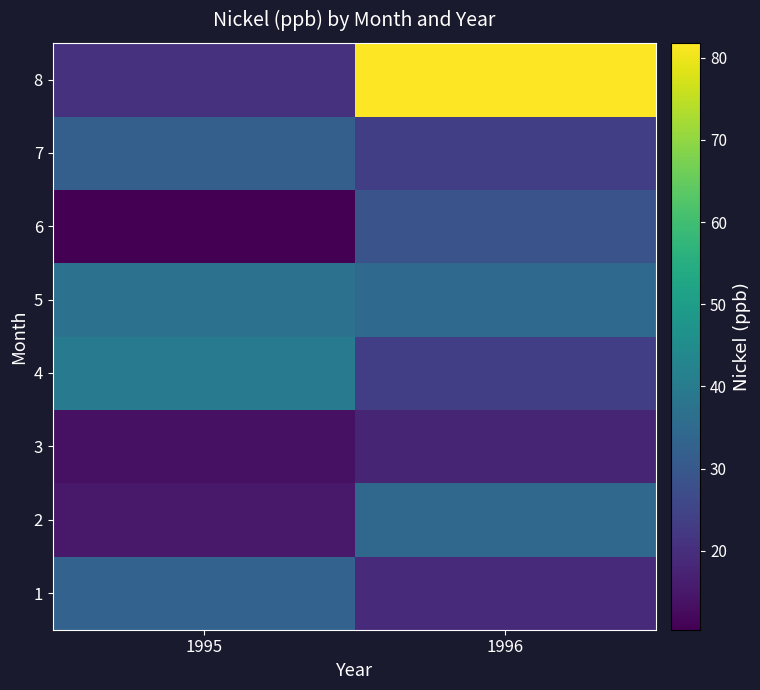

Reading left to right, extract all data points from this chart.

1: 1995=32.8	1996=19.0
2: 1995=15.2	1996=34.5
3: 1995=13.5	1996=17.8
4: 1995=39.6	1996=23.6
5: 1995=37.1	1996=34.8
6: 1995=10.4	1996=28.8
7: 1995=31.9	1996=23.7
8: 1995=20.6	1996=81.8